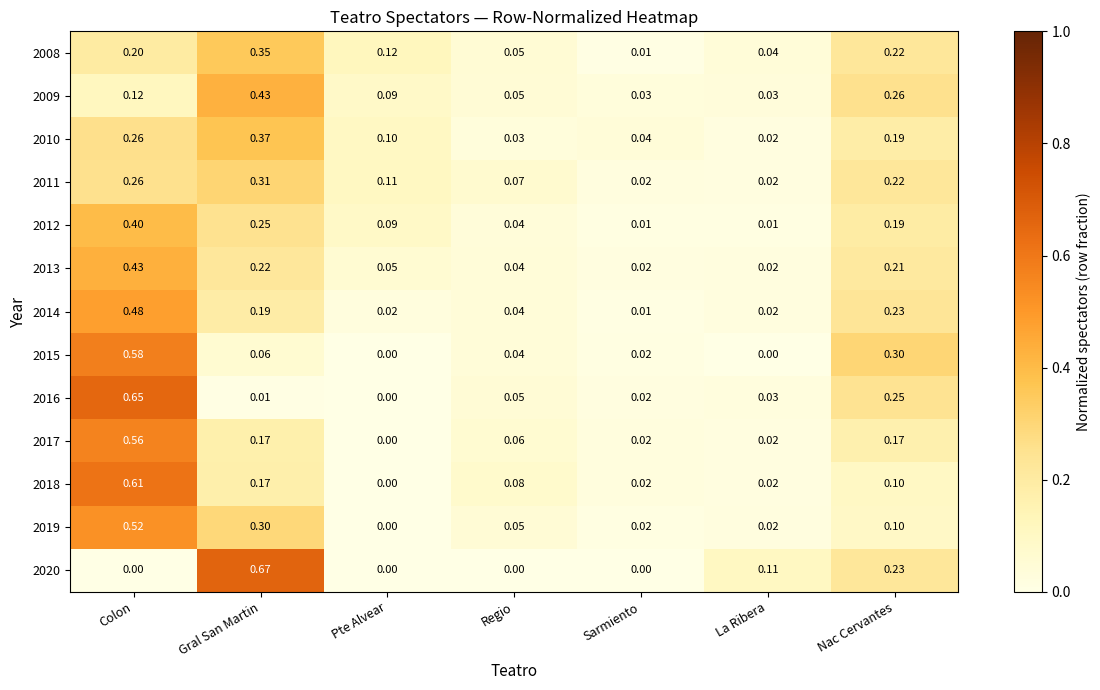

What is the total value across all series at Nac Cervantes?

2.7